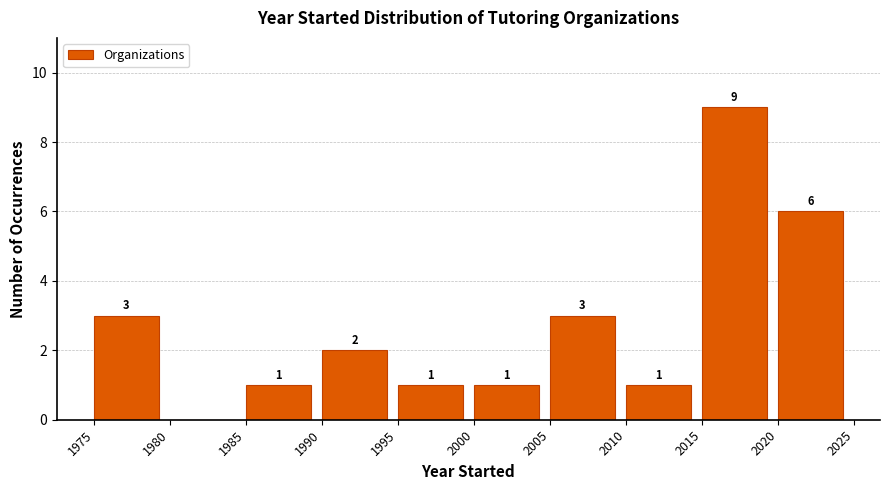

Which range on the x-axis has the tallest bar?

2015 to 2020